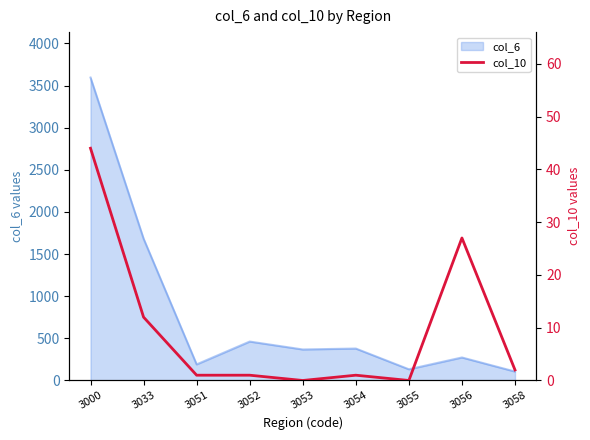

Reading left to right, extract all data points from this chart.

3000=44	3033=12	3051=1	3052=1	3053=0	3054=1	3055=0	3056=27	3058=2